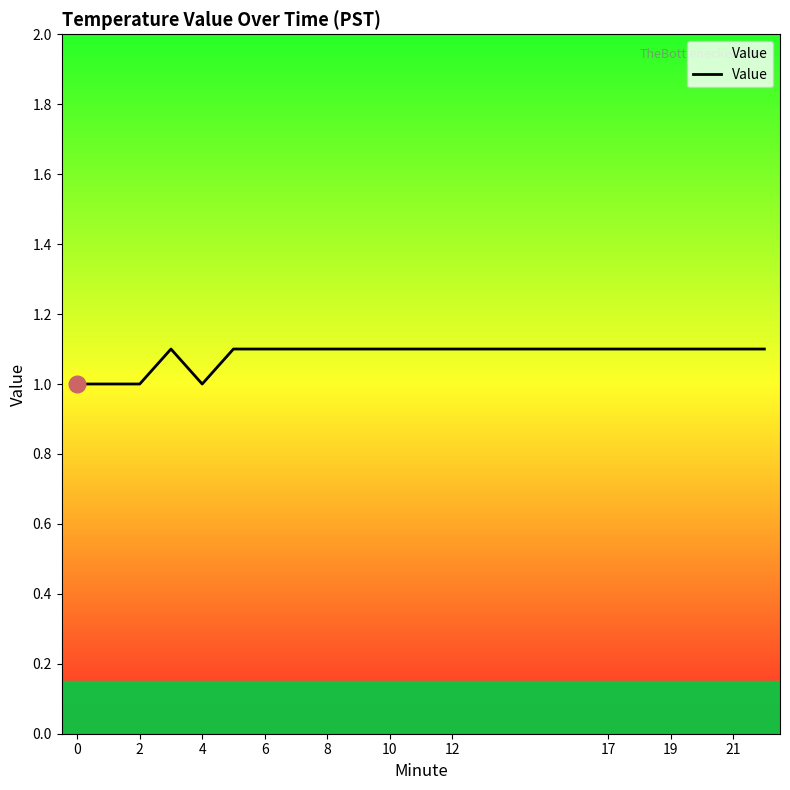

What is the smallest value displayed?

1.0